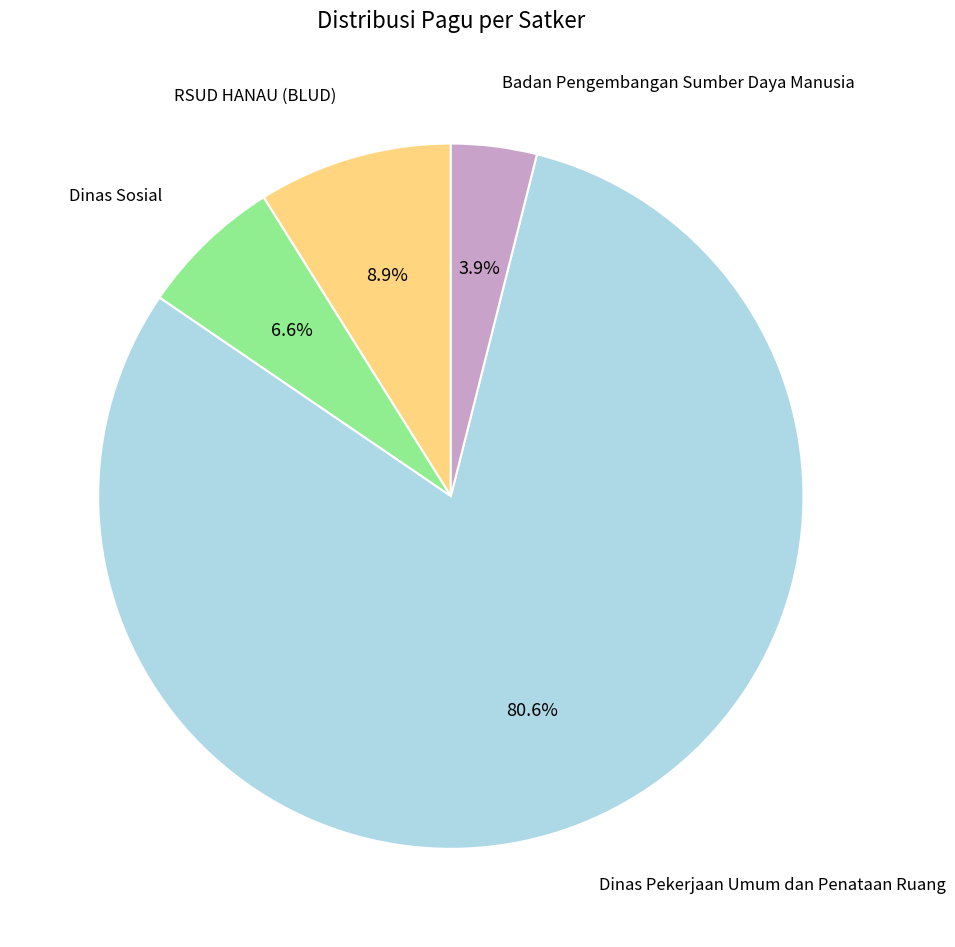

What is the smallest slice in the pie chart?

Badan Pengembangan Sumber Daya Manusia